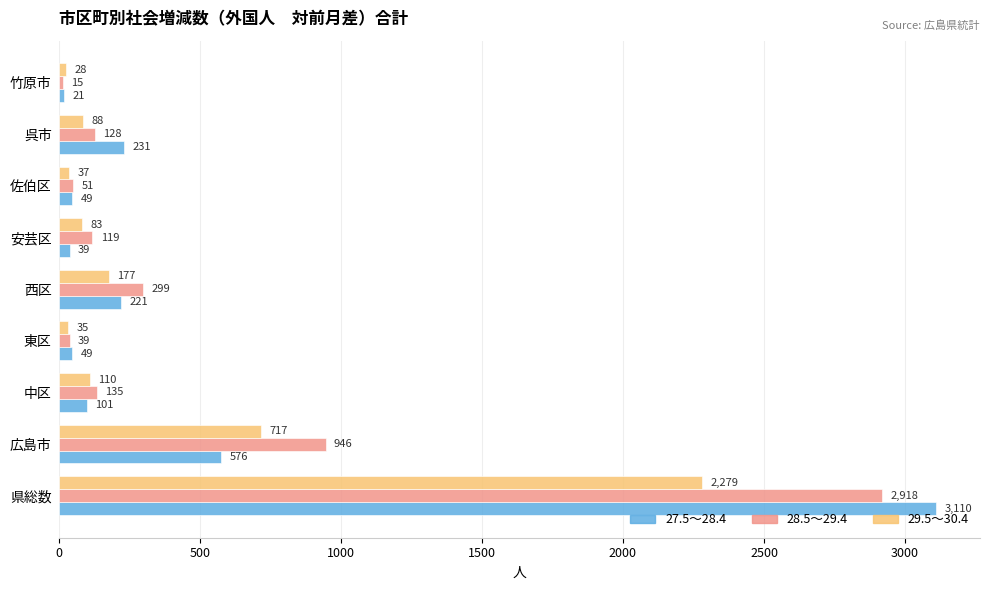

What is the maximum value for 27.5～28.4?

3110